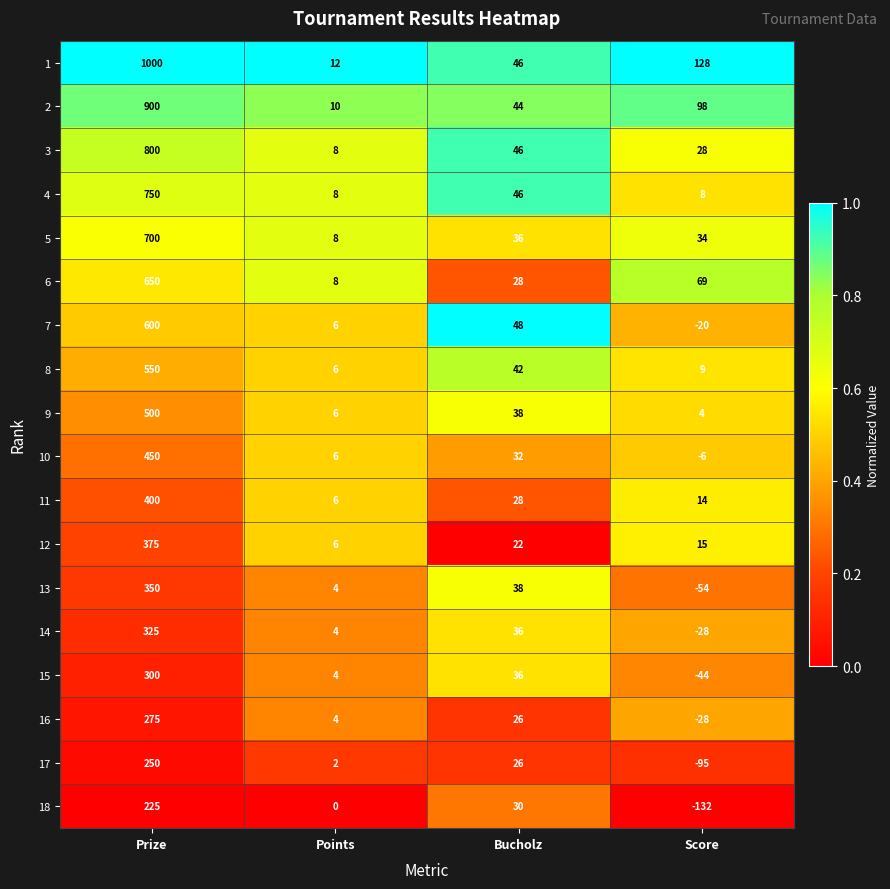

At how many categories does at least one series exceed 0?

4